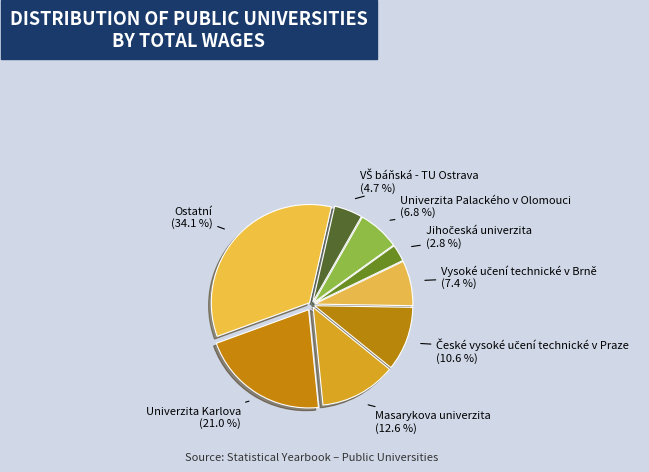

To the nearest percent, what is the average slice percentage?

12%